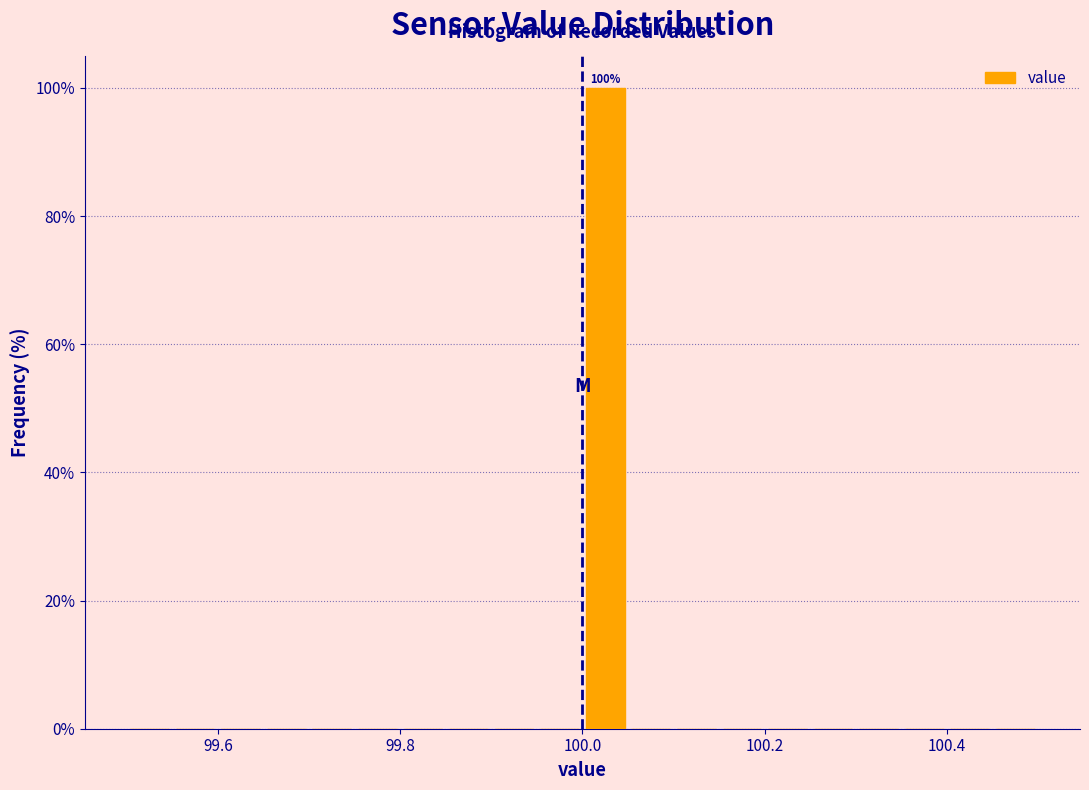

Read against the x-axis, roughly where is the centre of the tallest bar?

100.02